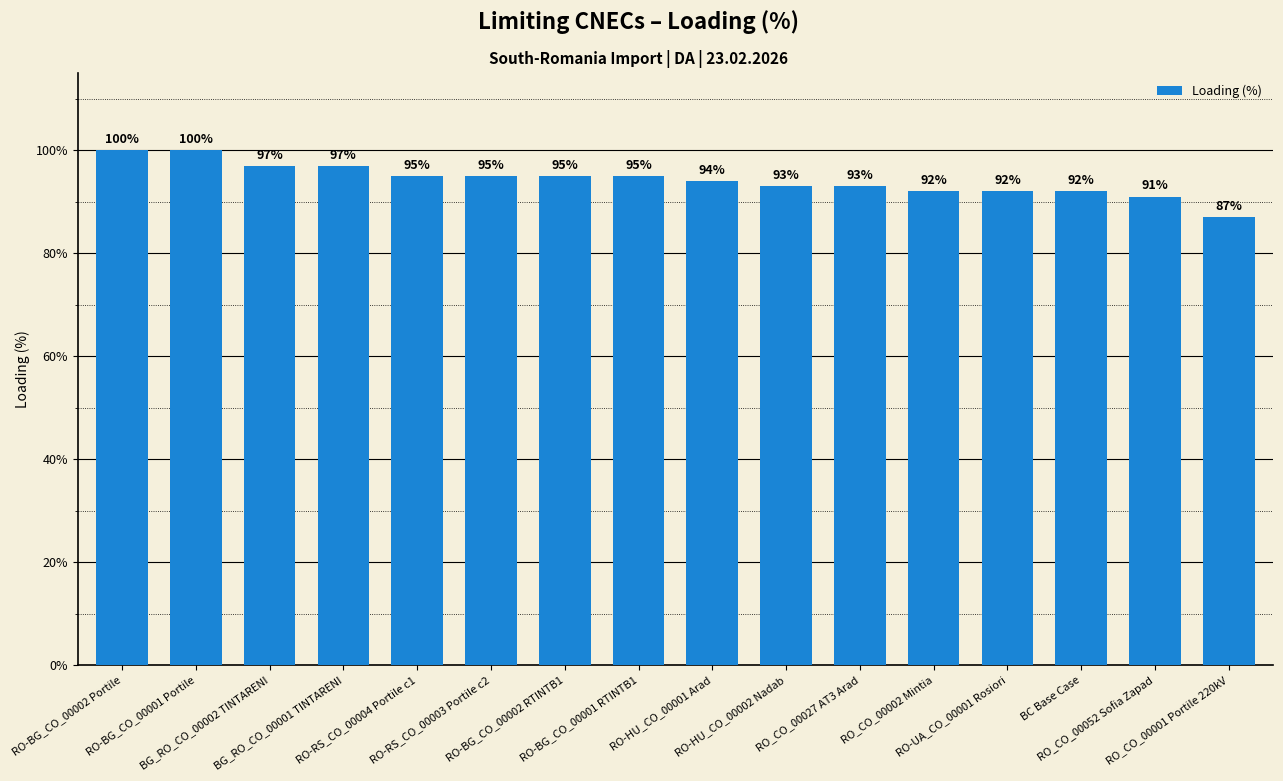

How many categories are shown in the chart?

16